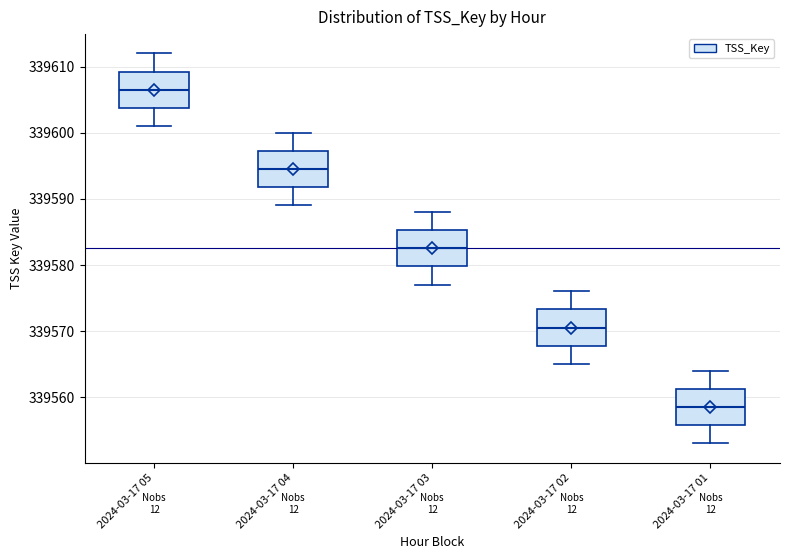

Which box has the lowest median line?

2024-03-17 01